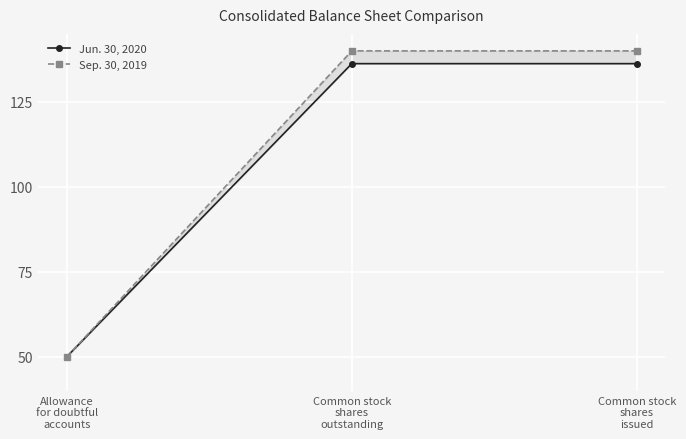

List the series in order of their peak value, highest first.

Sep. 30, 2019, Jun. 30, 2020